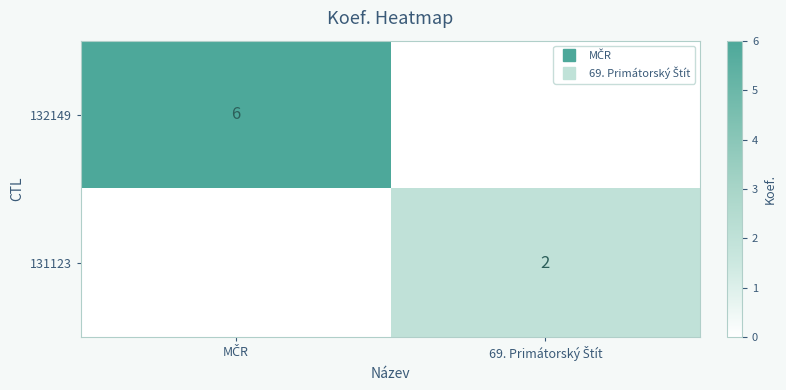

What is the approximate value of 132149 at MČR?

6